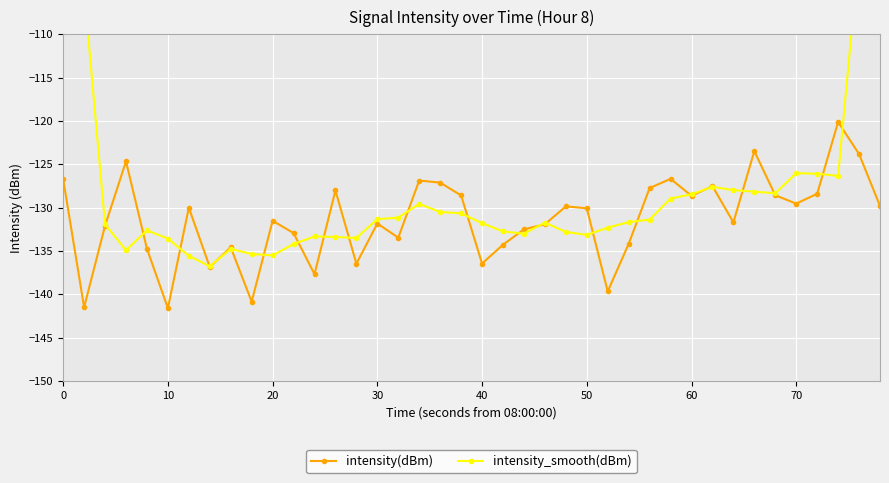

What is the highest value of the intensity(dBm) series?

-120.1